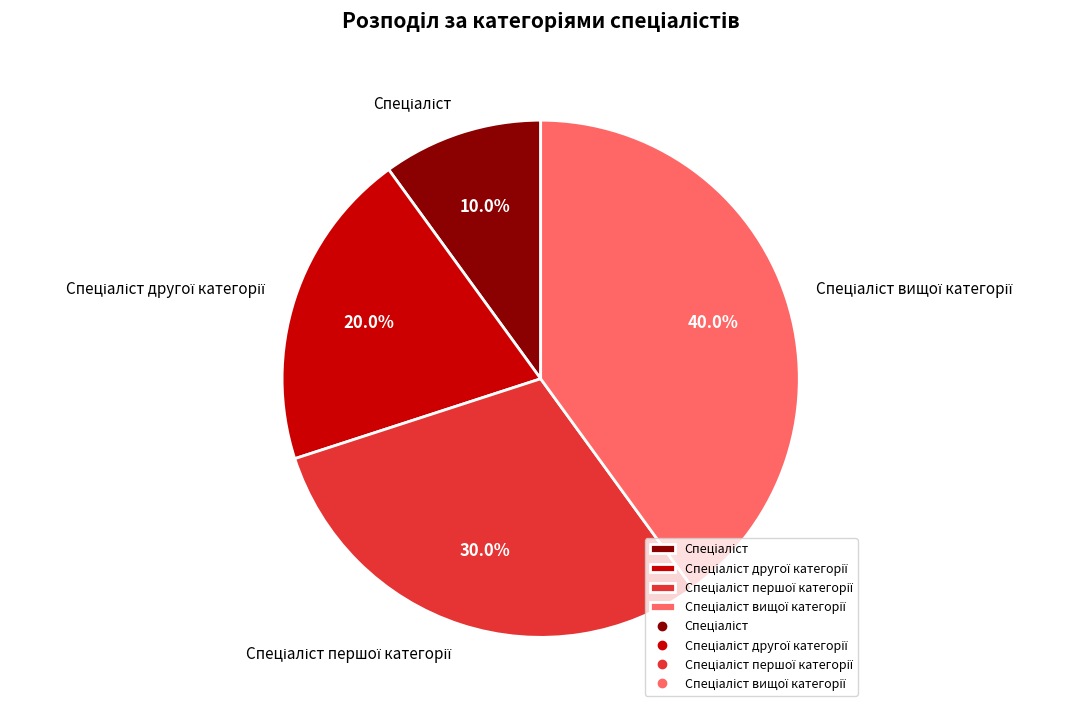

Does any single category account for the majority?

No